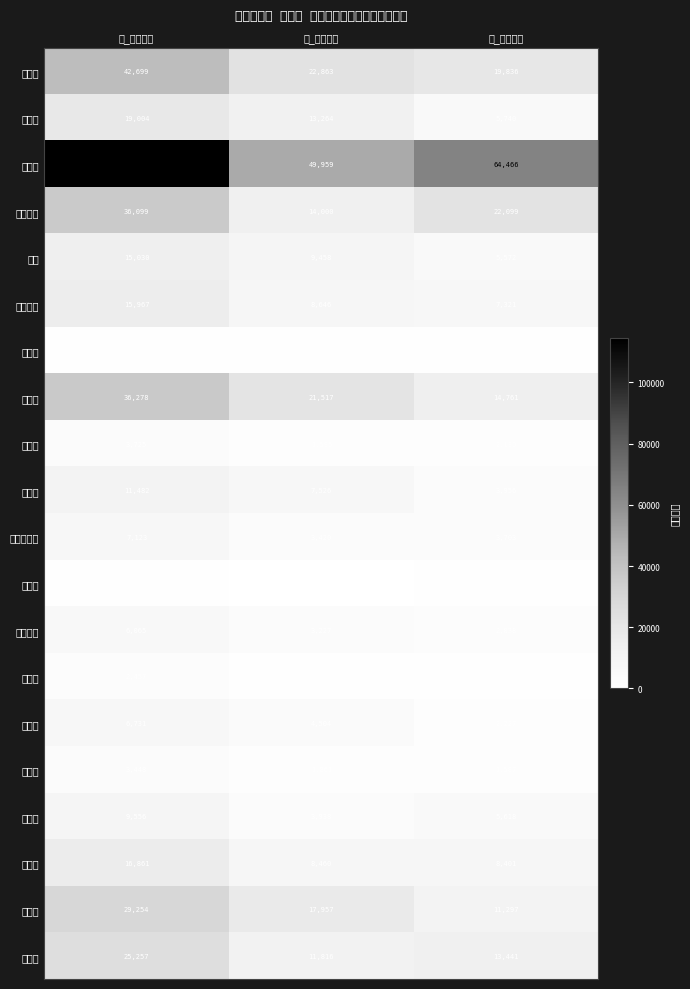

Which has a higher value, 女_のべ人日 or 男_のべ人日?

男_のべ人日